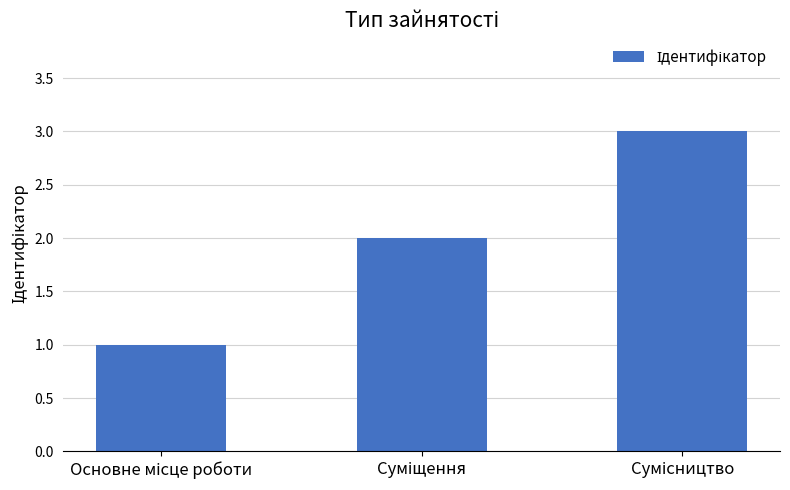

What is the sum of all values?

6